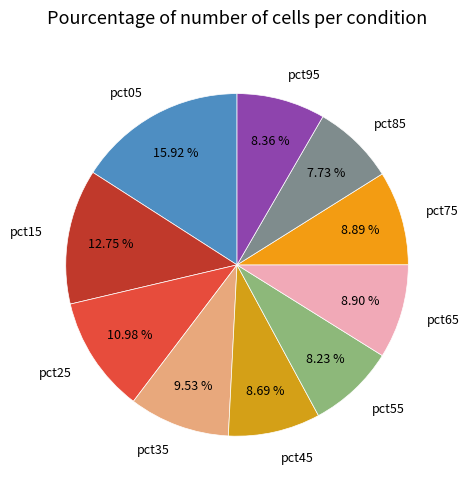

To the nearest percent, what is the difference between the largest and smallest slice percentages?

8%